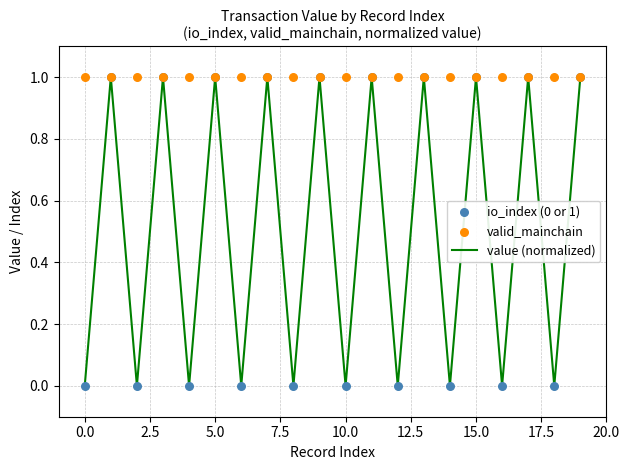

At how many categories does at least one series exceed 0?

20